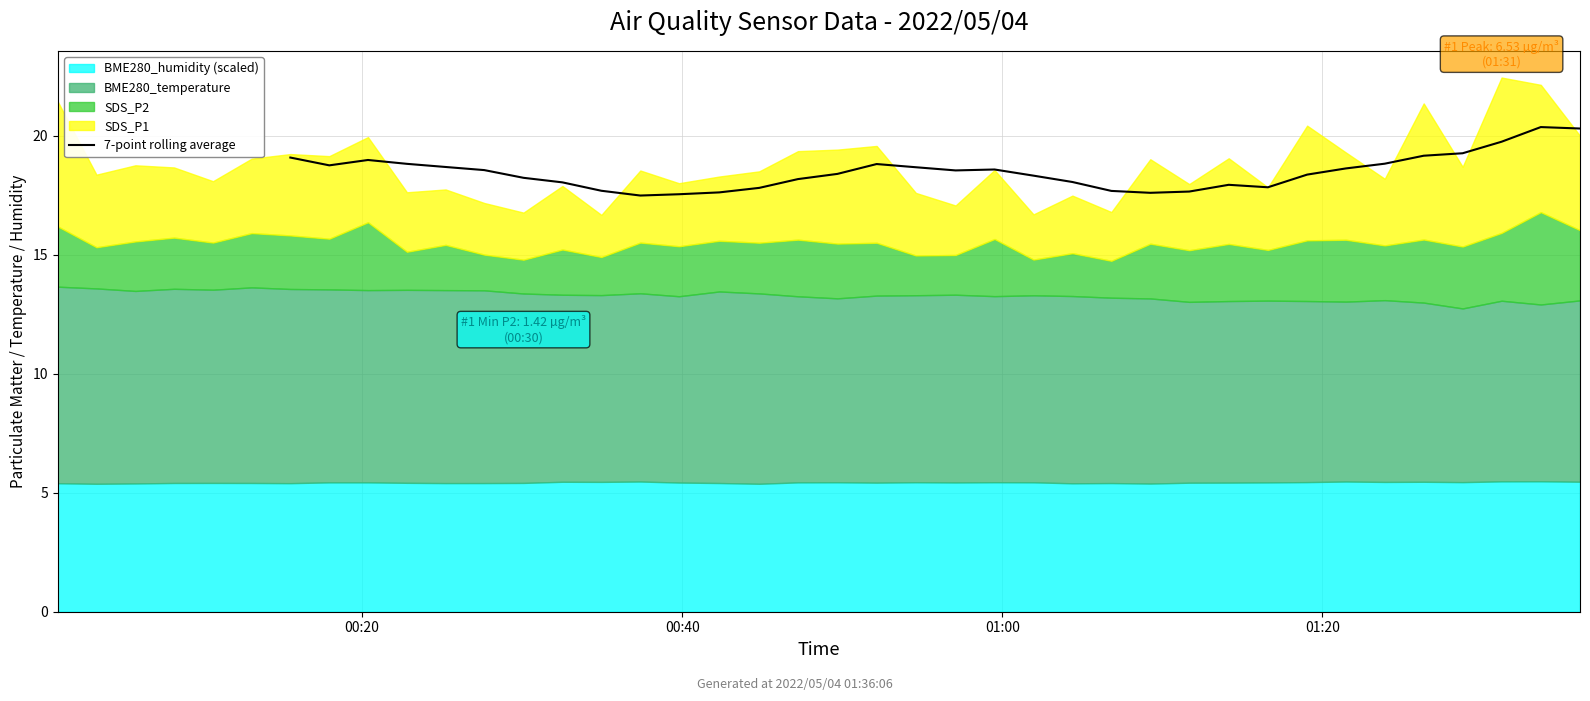

Between 12 and 27, which is larger?

27